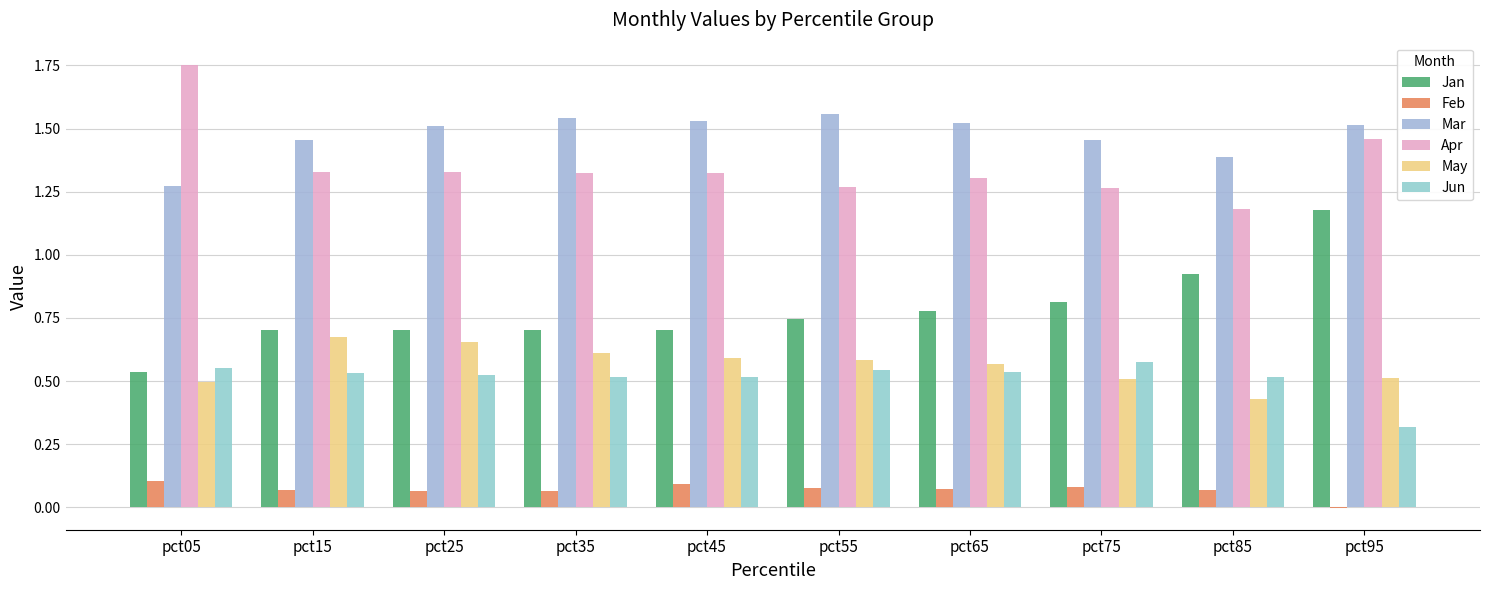

Rank the categories by Apr value from highest to lowest.

pct05, pct95, pct25, pct15, pct35, pct45, pct65, pct55, pct75, pct85